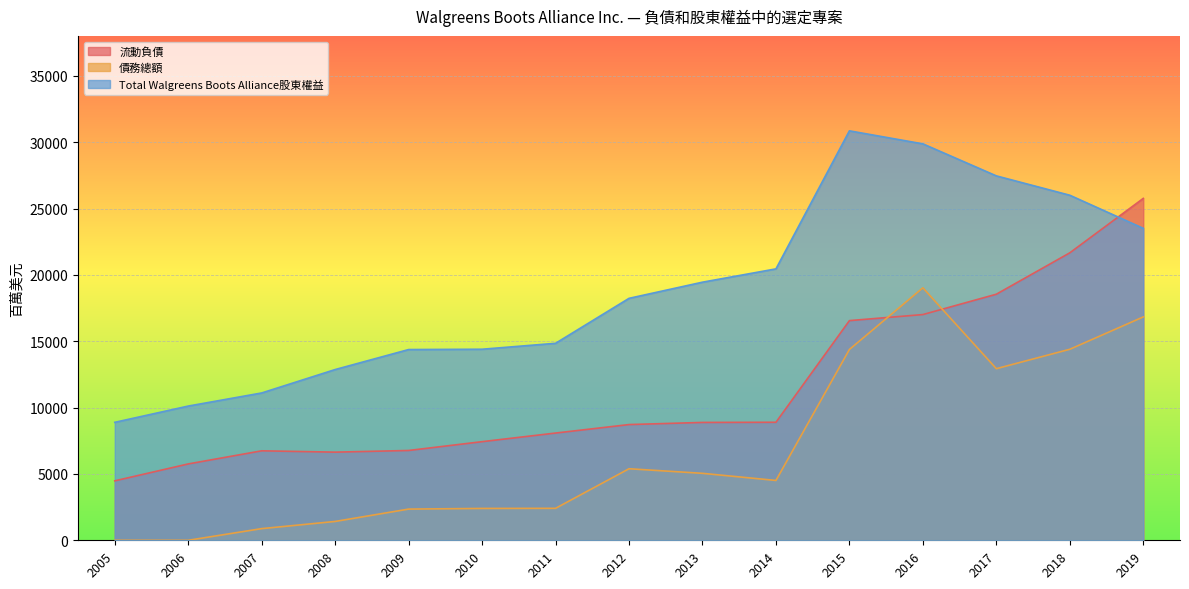

Reading left to right, transcribe all the data shown in this chart.

流動負債: 4481	5755	6744	6644	6769	7433	8083	8722	8883	8895	16557	17013	18547	21667	25769
債務總額: 0	0	879	1420	2351	2401	2409	5392	5047	4510	14383	19028	12935	14397	16836
Total Walgreens Boots Alliance股東權益: 8890	10116	11104	12869	14376	14400	14847	18236	19454	20457	30861	29880	27466	26007	23512